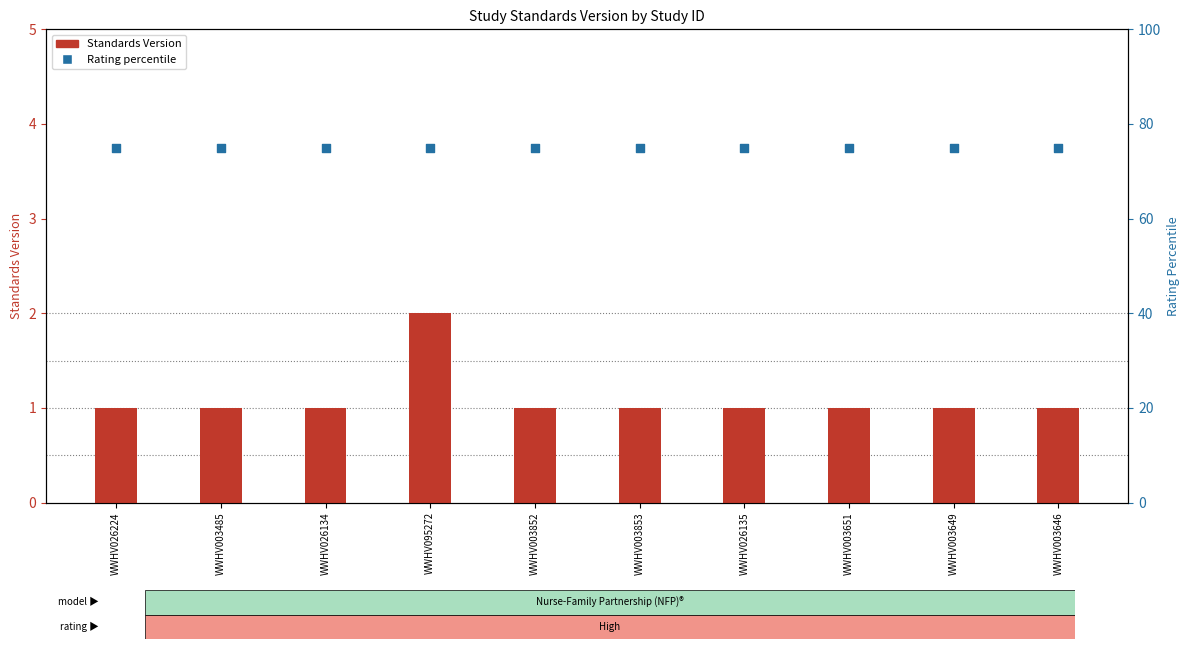

Which series contains the lowest Y value?

Standards Version